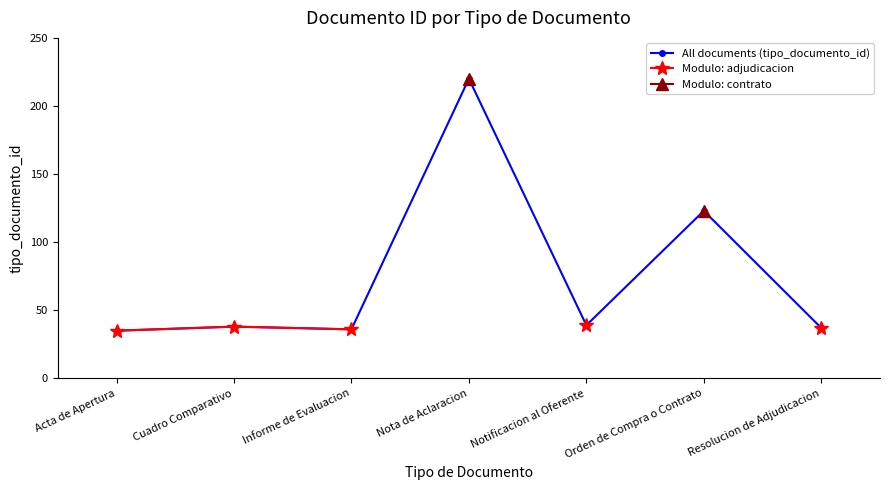

What is the lowest value of the Modulo: adjudicacion series?

35.0